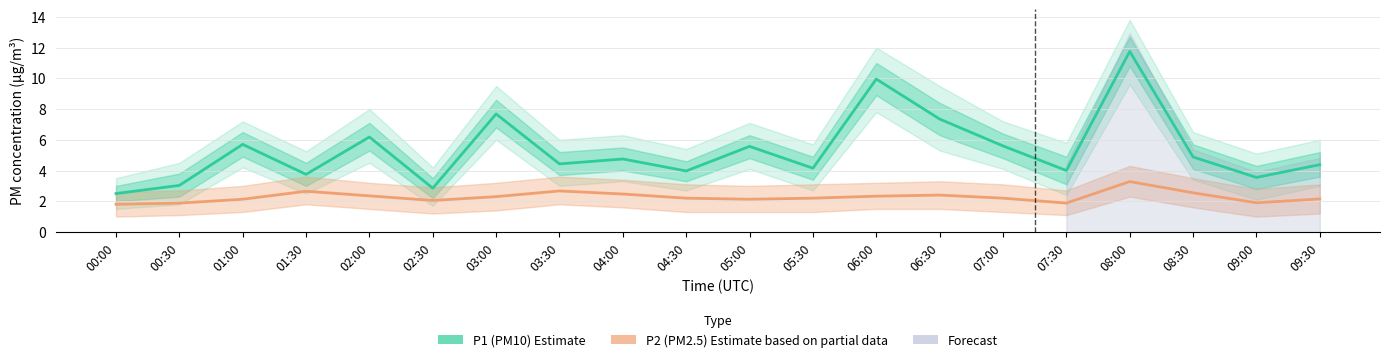

Where is the first local minimum for P2 (PM2.5) Estimate based on partial data?

02:30